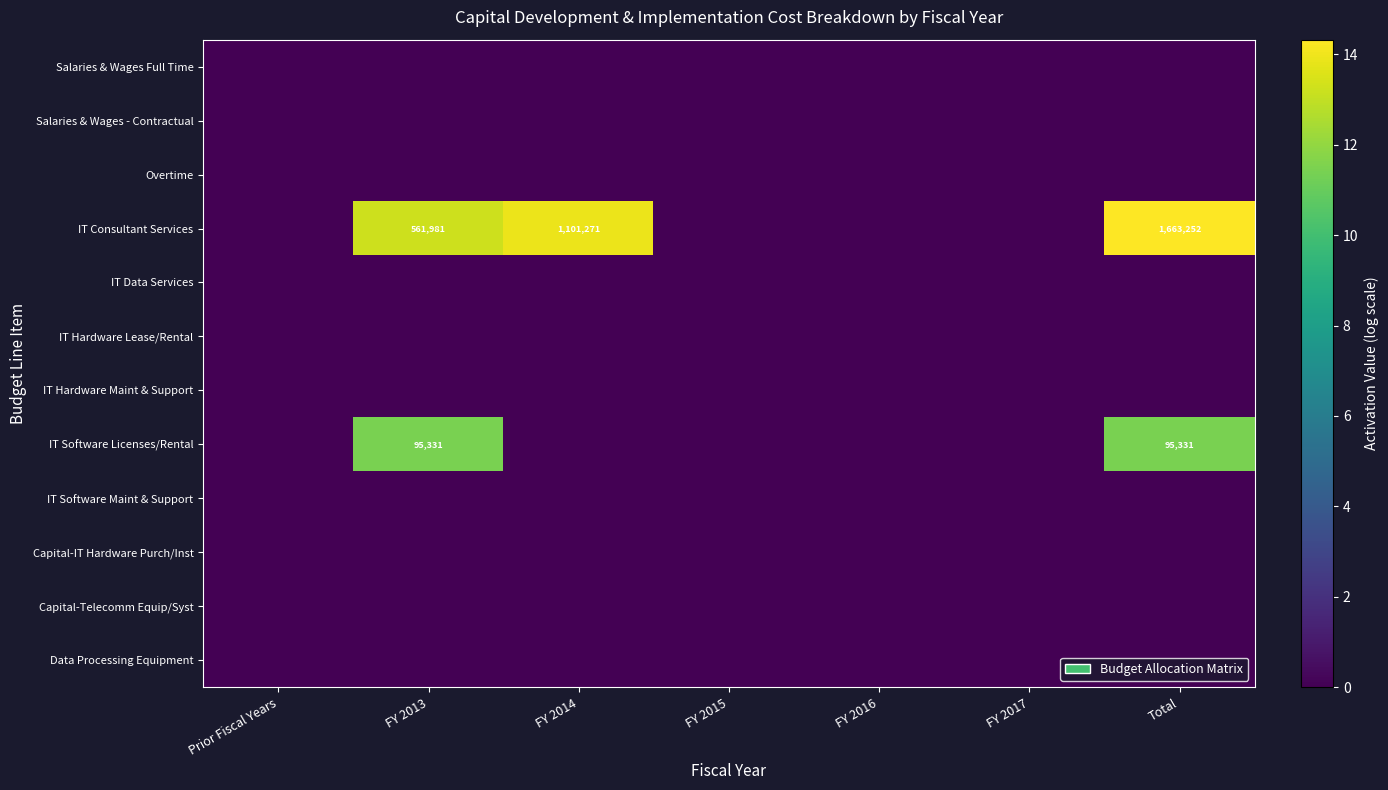

At which category is the sum across all series the highest?

Total